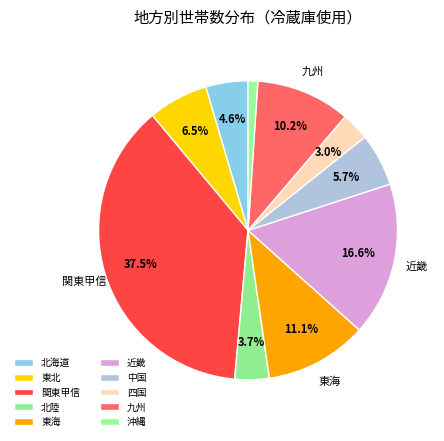

Count the number of slices in the pie.

10